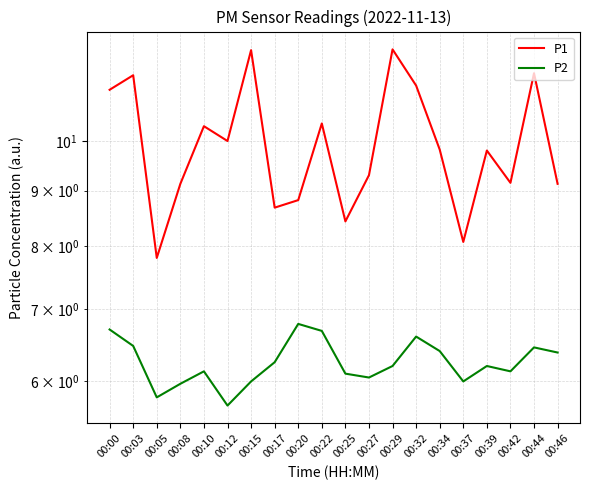

True or false: P1 and P2 intersect in this chart.

False